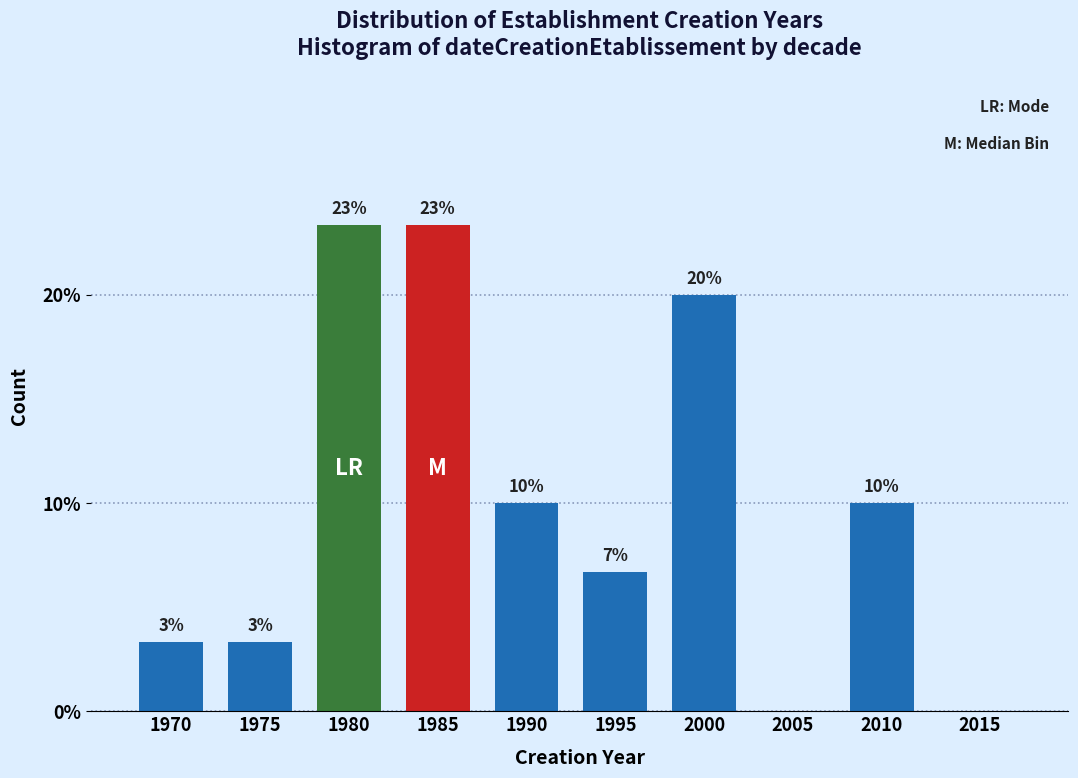

Are the bars horizontal?

No